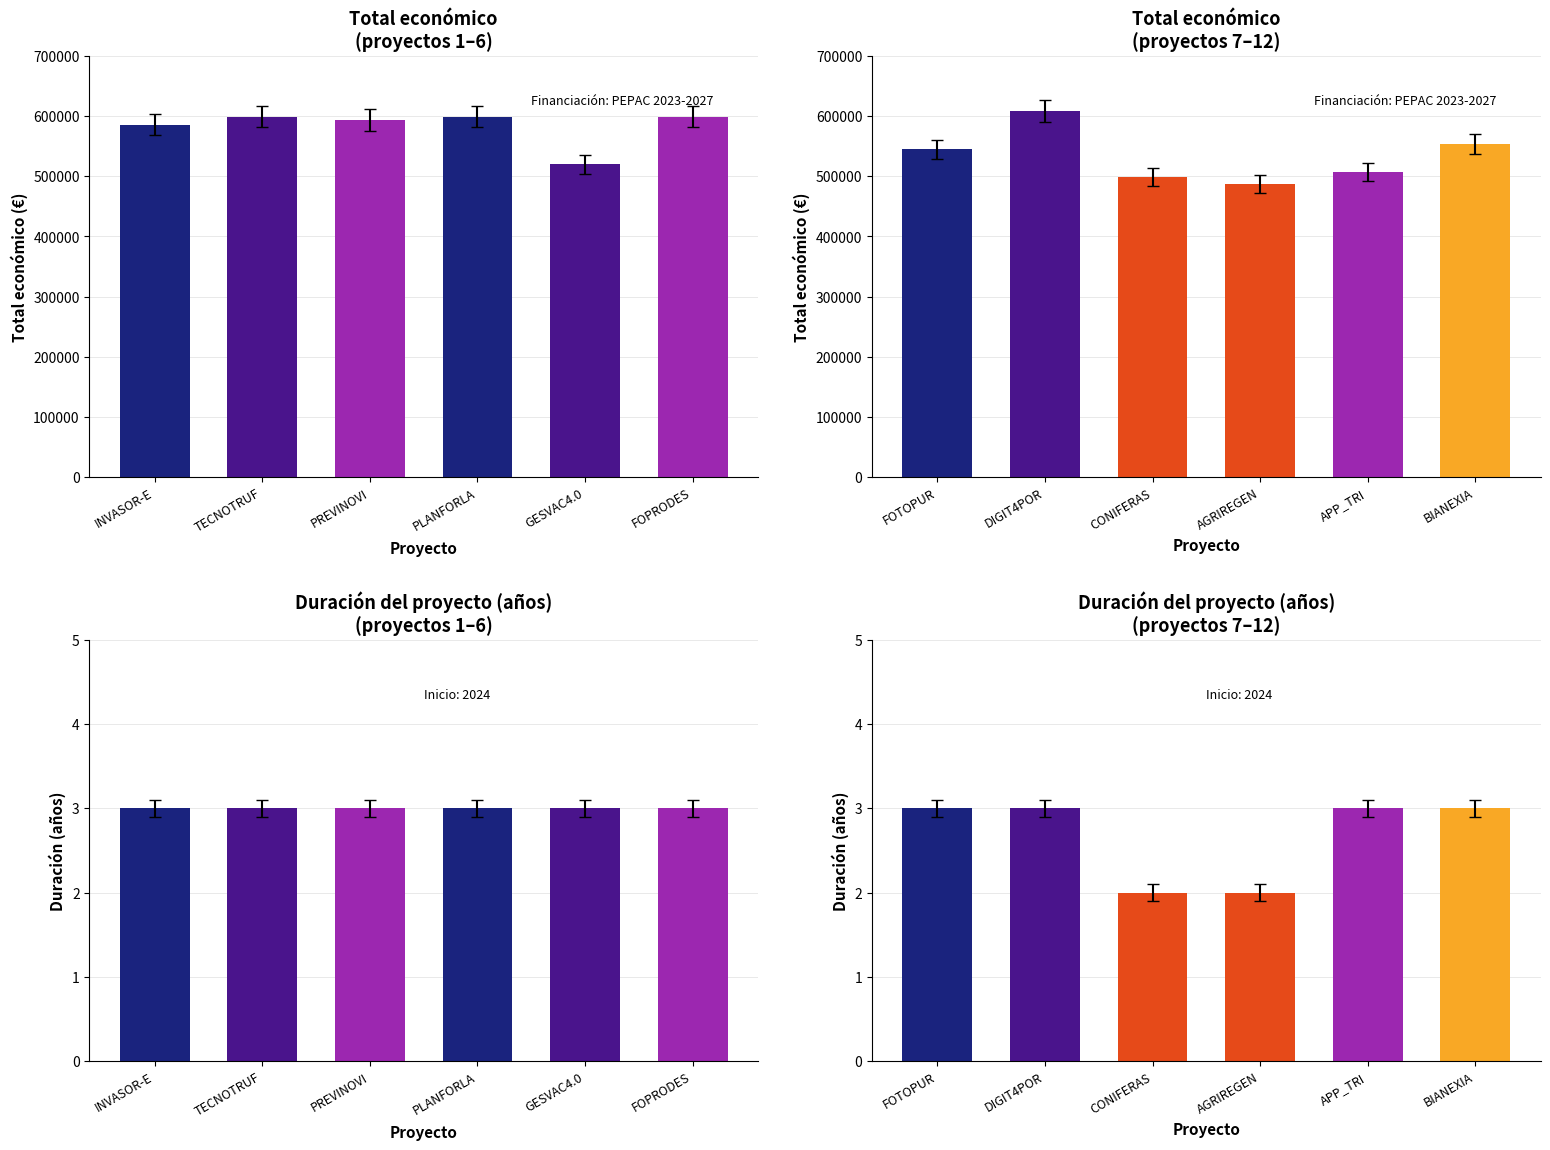

At which label is Año de inicio closest to 2024?

INVASOR-ES